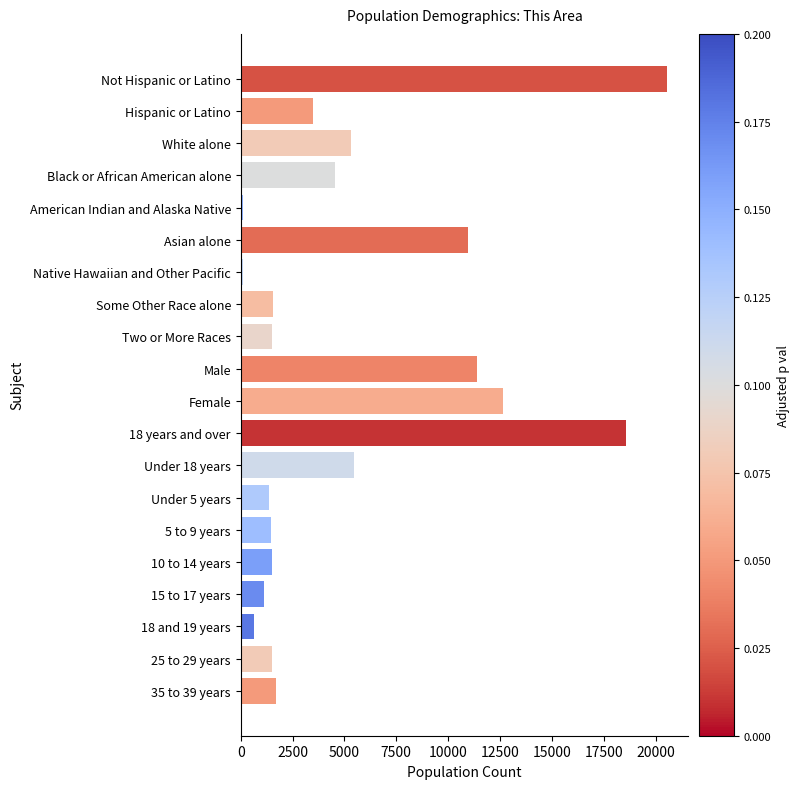

What is the label of the 11th bar from the bottom?

Male